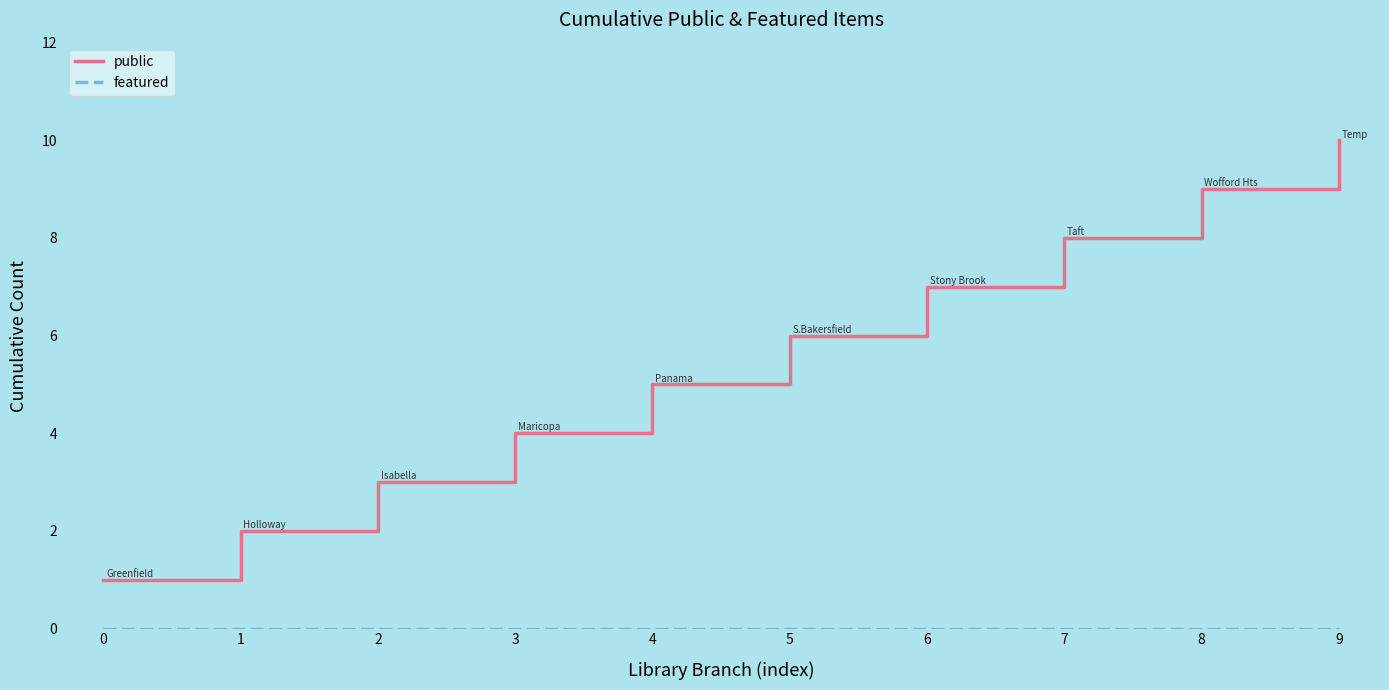

Which category has the highest value across all series?

9